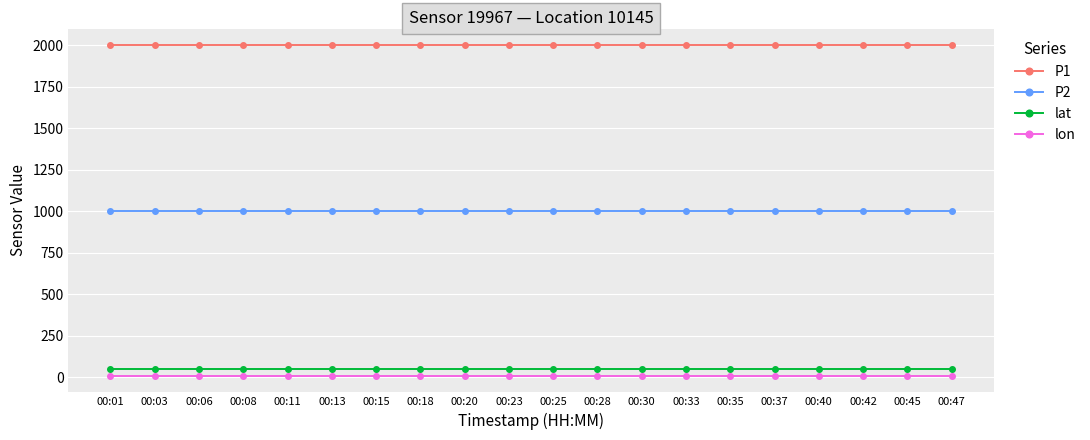

What is the total value across all series at 00:42?

3058.2